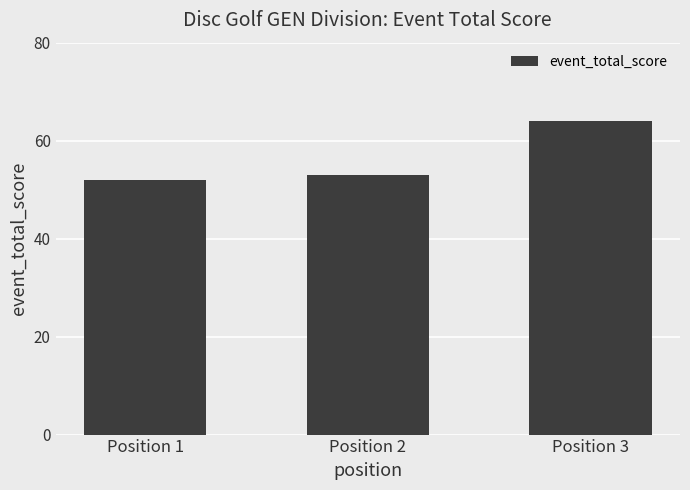

Reading left to right, what are all the values shown in this chart?

Position 1=52	Position 2=53	Position 3=64